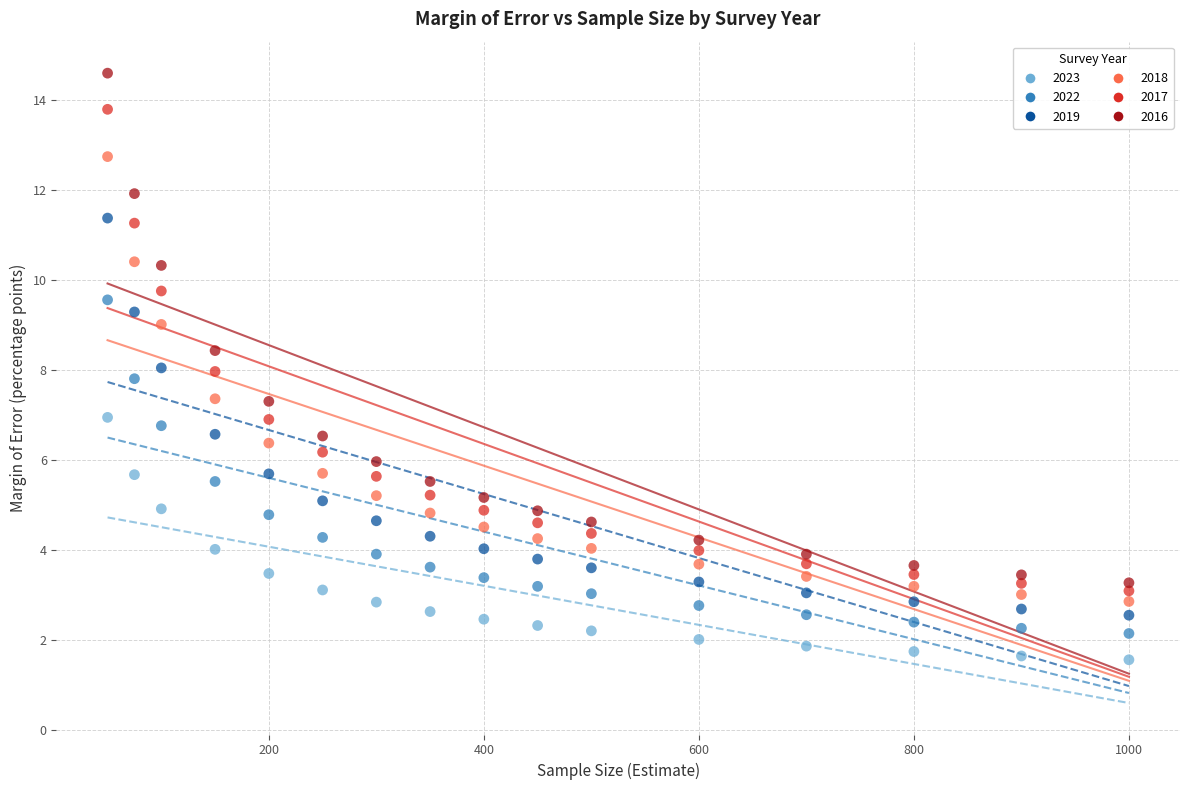

Across all data points, what is the range of X values (max minus min)?

950.0